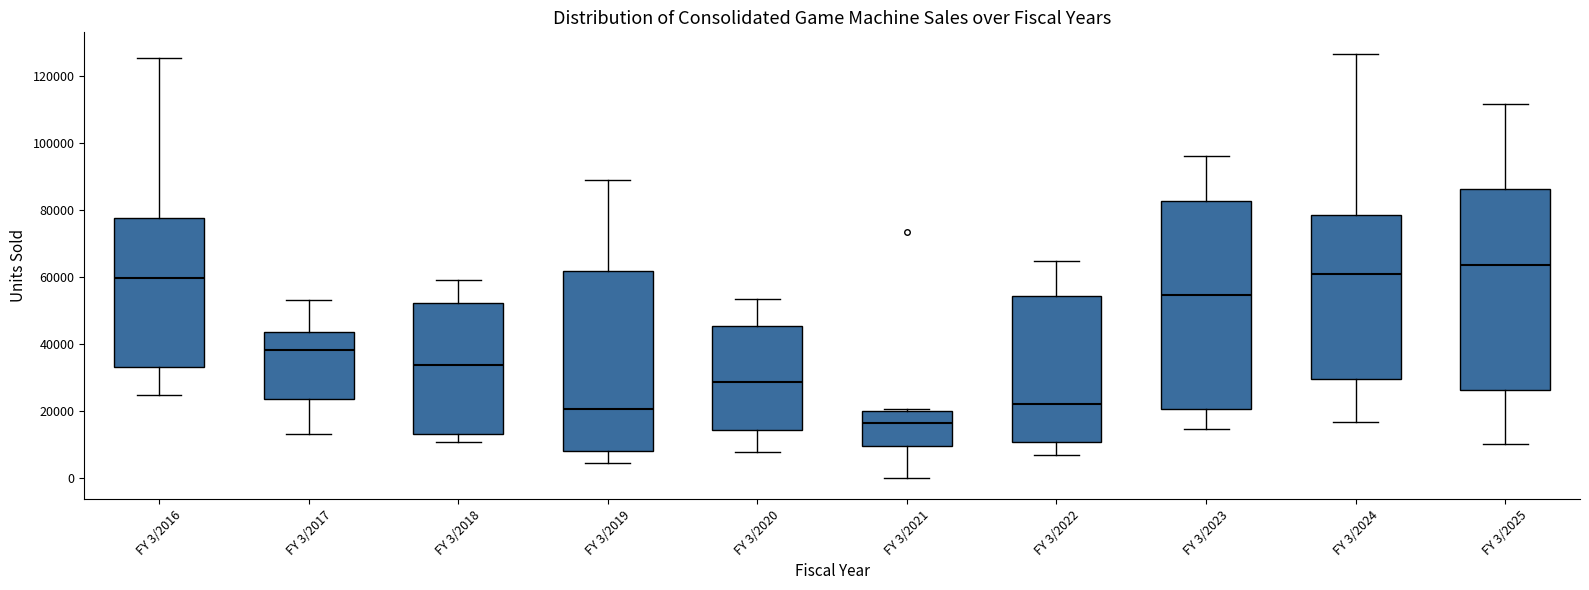

Reading left to right, read every box against the y-axis: the position of its median line, the range the box covers, and the ends of its whiskers. The values are not printed on the chart, so give them approximately, as read against the axis.

FY 3/2016: median 60000, box 32000 to 78000, whiskers 24000 to 126000
FY 3/2017: median 38000, box 24000 to 44000, whiskers 12000 to 52000
FY 3/2018: median 34000, box 14000 to 52000, whiskers 10000 to 60000
FY 3/2019: median 20000, box 8000 to 62000, whiskers 4000 to 88000
FY 3/2020: median 28000, box 14000 to 46000, whiskers 8000 to 54000
FY 3/2021: median 16000, box 10000 to 20000, whiskers 0 to 20000 (just above the box's upper edge)
FY 3/2022: median 22000, box 10000 to 54000, whiskers 6000 to 64000
FY 3/2023: median 54000, box 20000 to 82000, whiskers 14000 to 96000
FY 3/2024: median 60000, box 30000 to 78000, whiskers 16000 to 126000
FY 3/2025: median 64000, box 26000 to 86000, whiskers 10000 to 112000